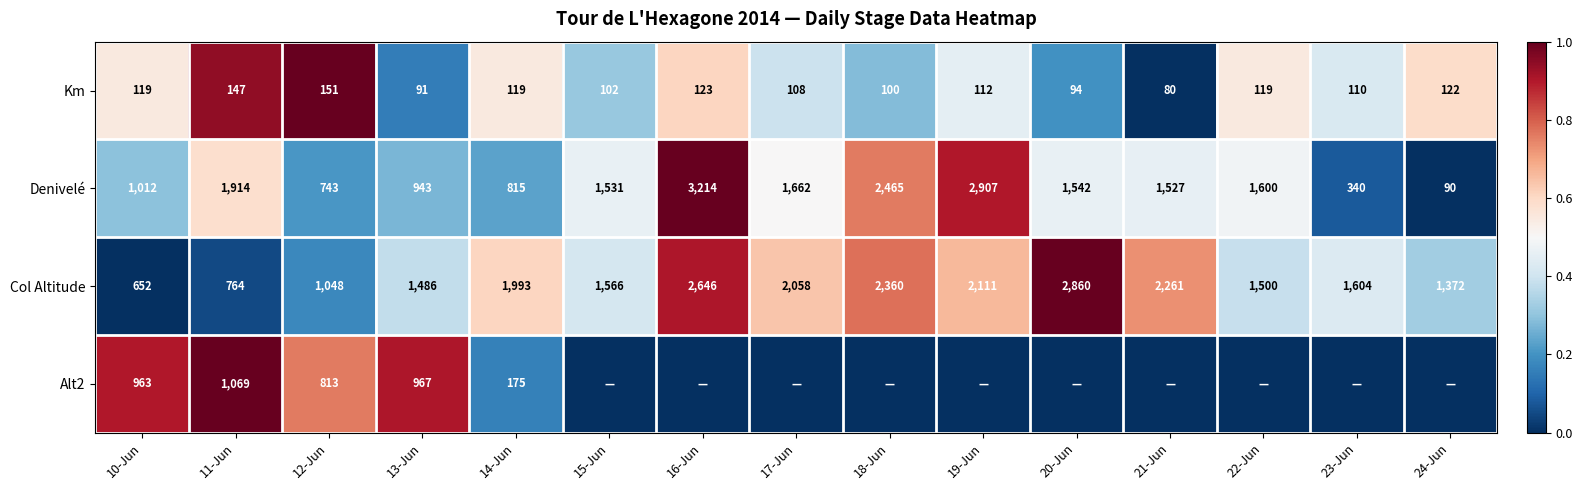

What is the spread (max minus min) of values at 23-Jun?

0.4